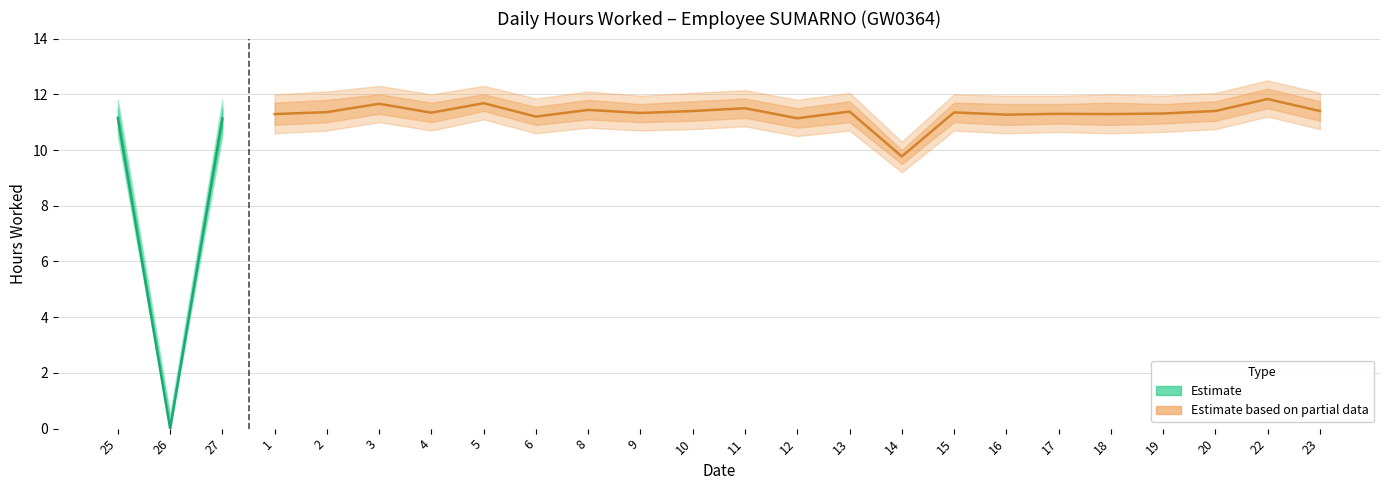

Reading right to left, list all the values displayed in this chart.

Low (hours worked): 11.4	11.8	11.4	11.3	11.3	11.3	11.3	11.3	9.8	11.4	11.1	11.5	11.4	11.3	11.4	11.2	11.7	11.3	11.7	11.4	11.3	11.1	0.0	11.2
Upper bound: 12.1	12.5	12.1	11.9	12.0	11.9	11.9	12.0	10.3	12.1	11.8	12.2	12.1	11.9	12.1	11.8	12.3	12.0	12.3	12.1	12.0	11.8	0.5	11.8
Lower bound: 10.8	11.2	10.8	10.7	10.6	10.7	10.6	10.7	9.2	10.7	10.5	10.8	10.8	10.7	10.8	10.6	11.1	10.7	11.0	10.7	10.6	10.5	0.0	10.5